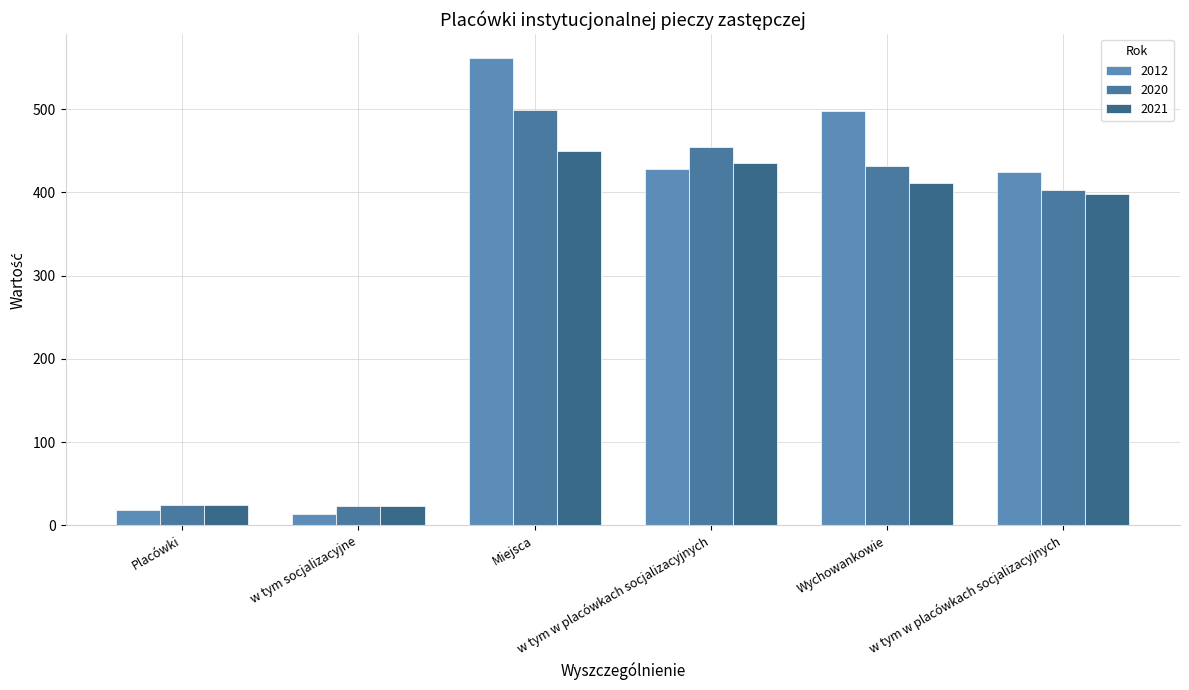

How many series are shown in this chart?

3